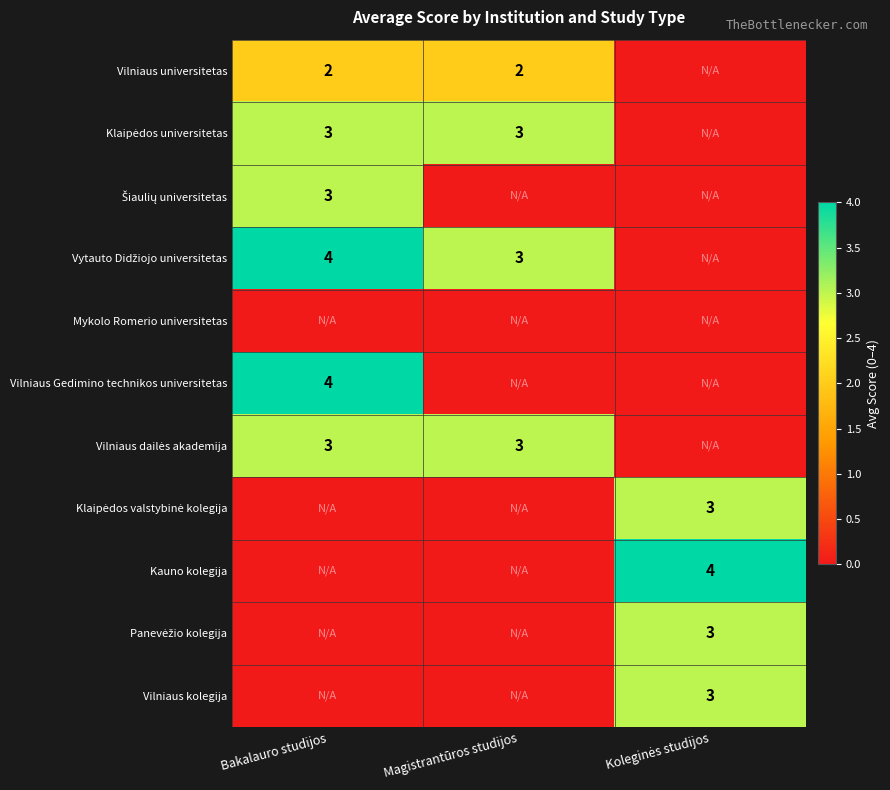

Is the value of Šiaulių universitetas at Magistrantūros studijos greater than the value of Vytauto Didžiojo universitetas at Bakalauro studijos?

No